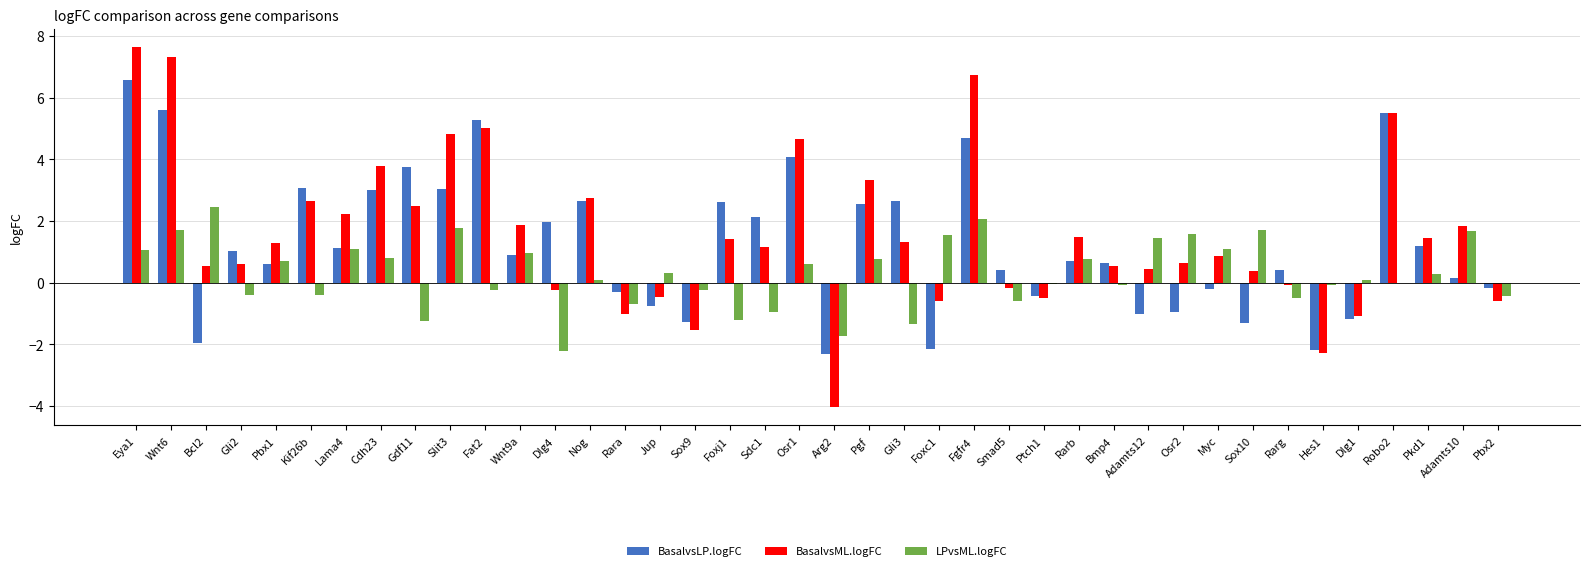

At which category is the sum across all series the highest?

Eya1